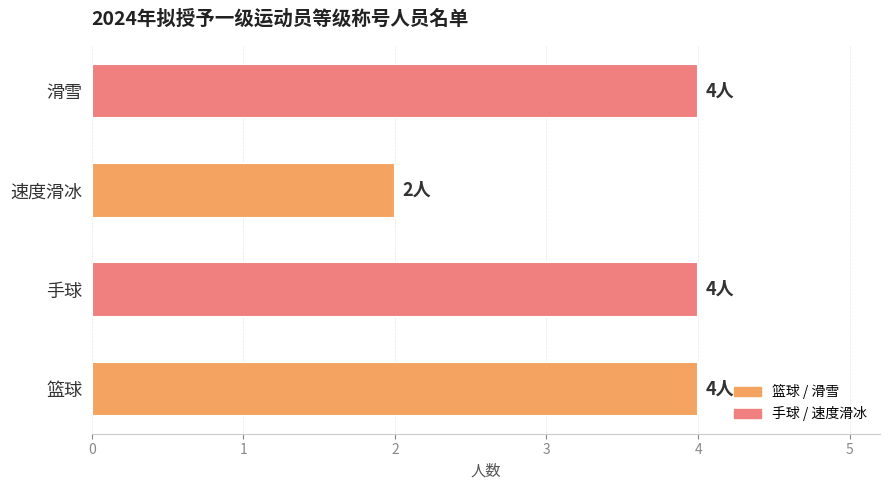

Reading bottom to top, transcribe all the data shown in this chart.

篮球=4	手球=4	速度滑冰=2	滑雪=4